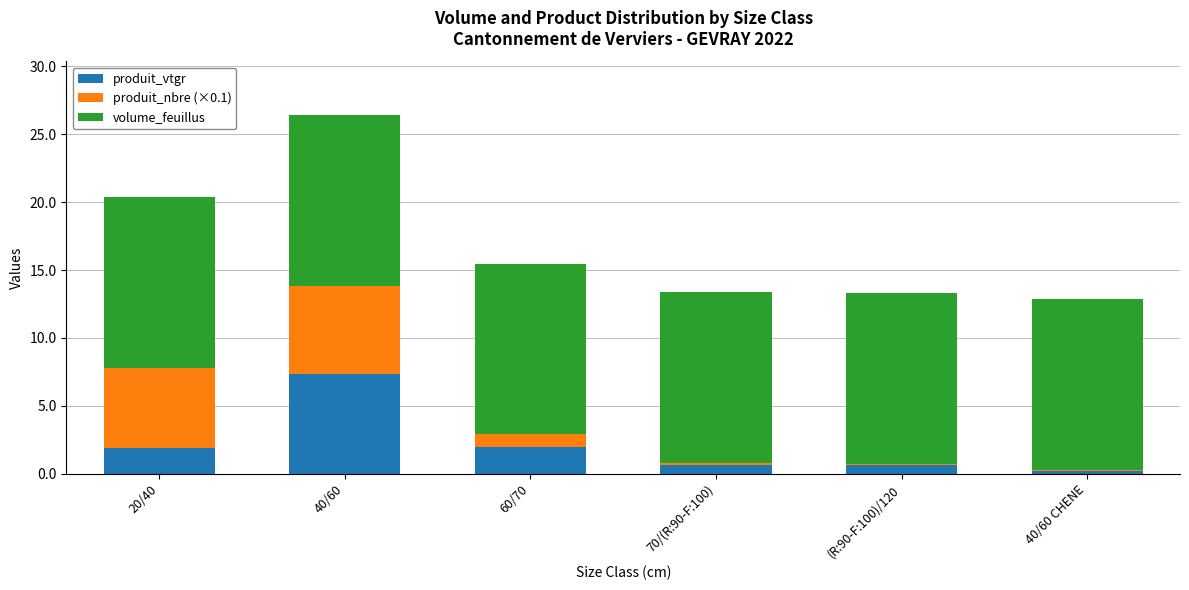

What is the difference between the maximum and minimum values in the produit_vtgr series?

7.2